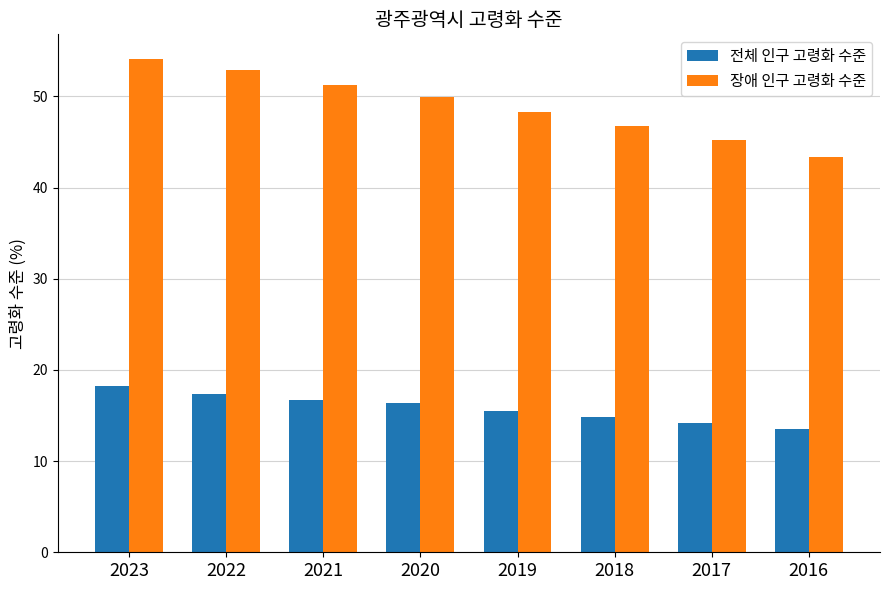

How many bars are there in each group?

2